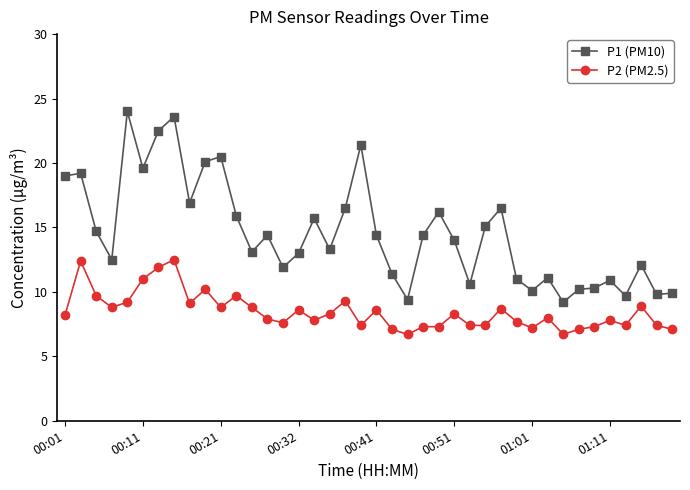

Which series has the widest spread of values?

P1 (PM10)